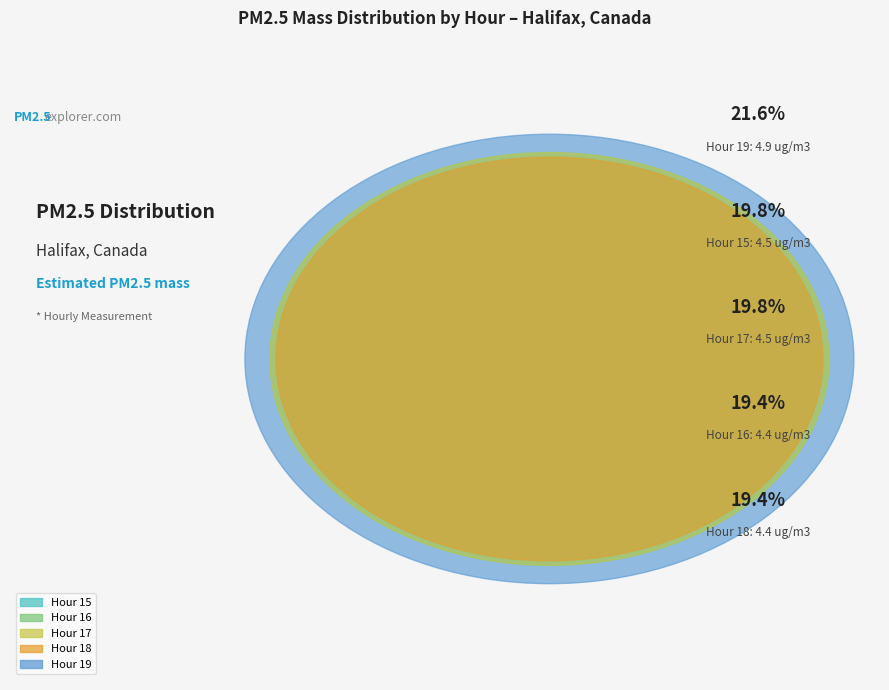

True or false: Hour 16 accounts for 19% of the total.

True